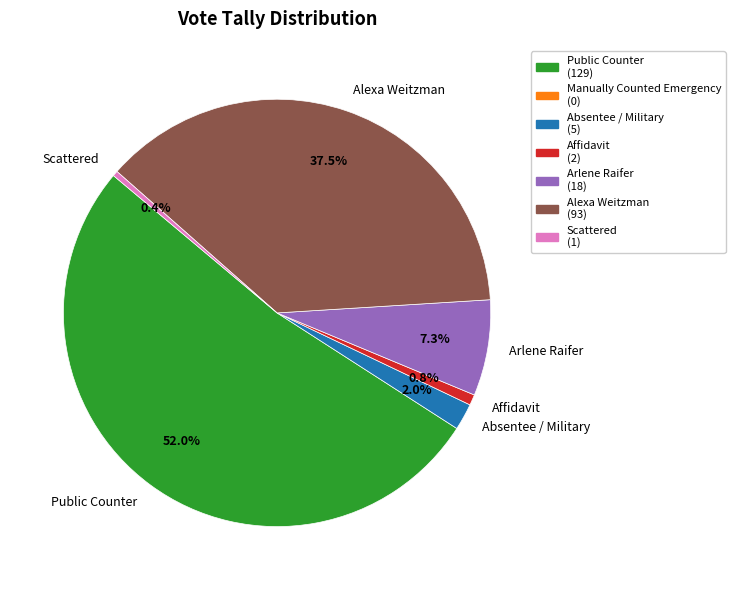

Between Arlene Raifer and Affidavit, which is larger?

Arlene Raifer